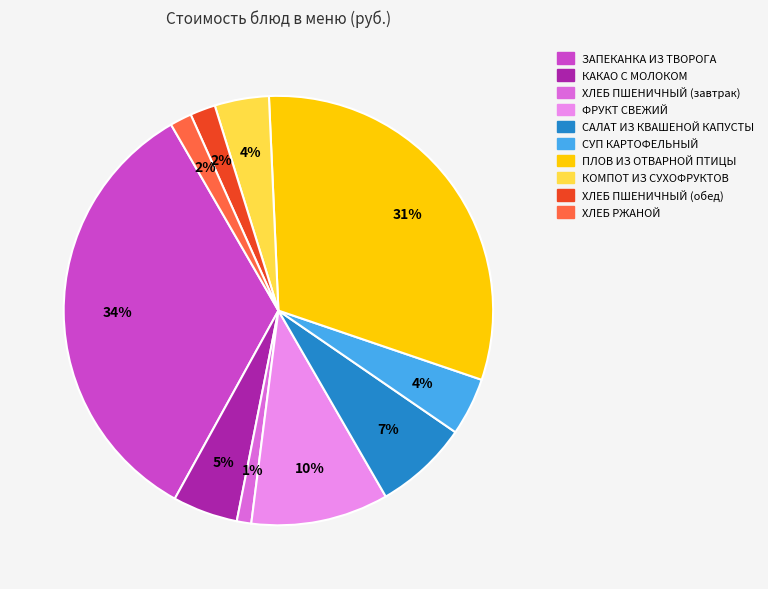

To the nearest percent, what is the average slice percentage?

10%